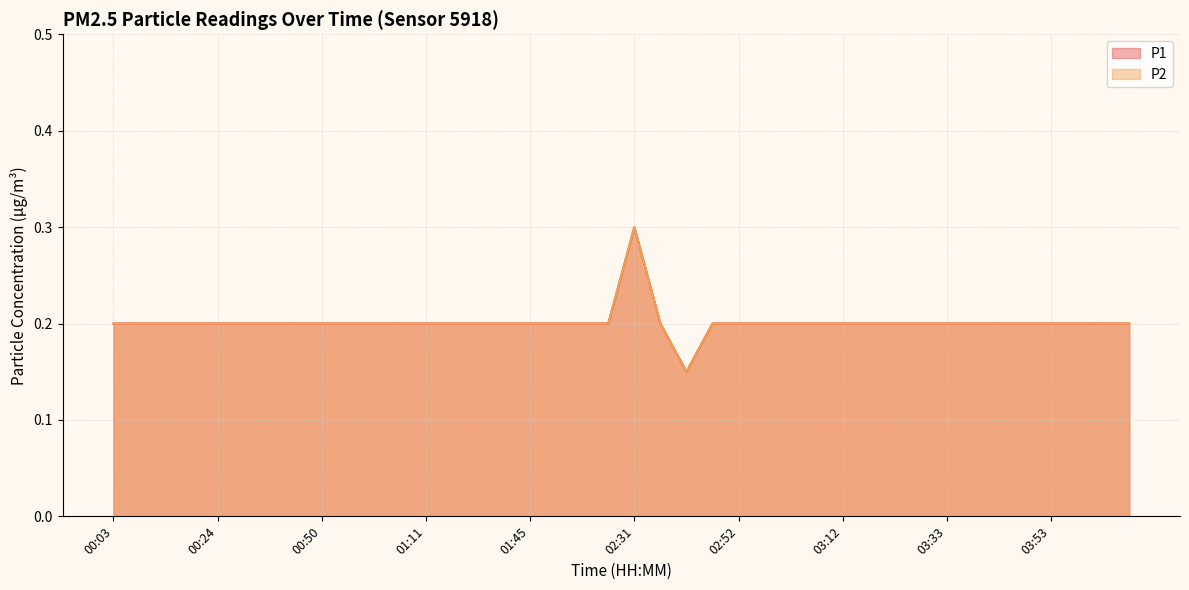

What are all the series names shown in the legend?

P1, P2